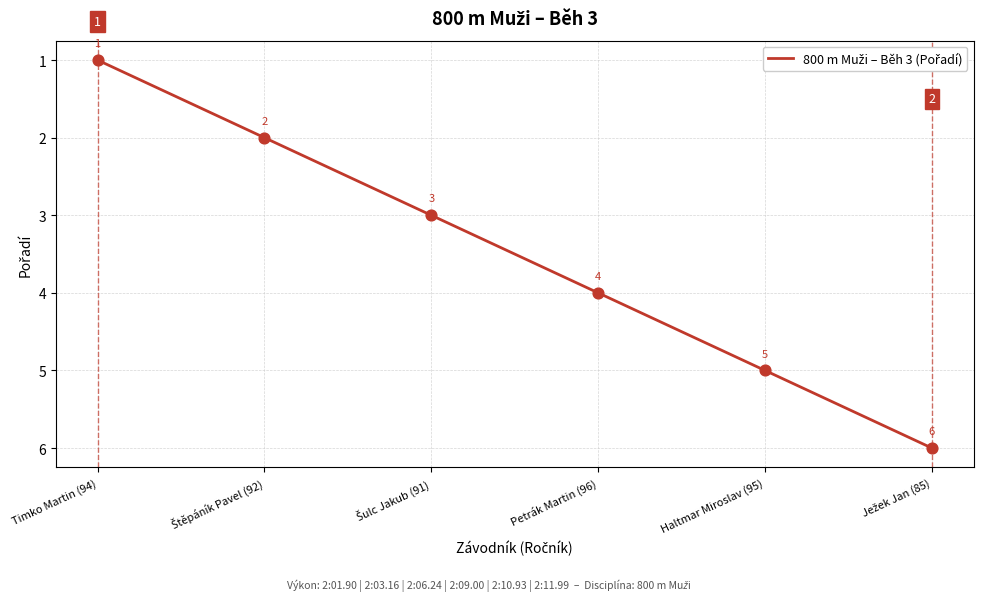

True or false: there are more than 1 points higher than both neighbors.

False